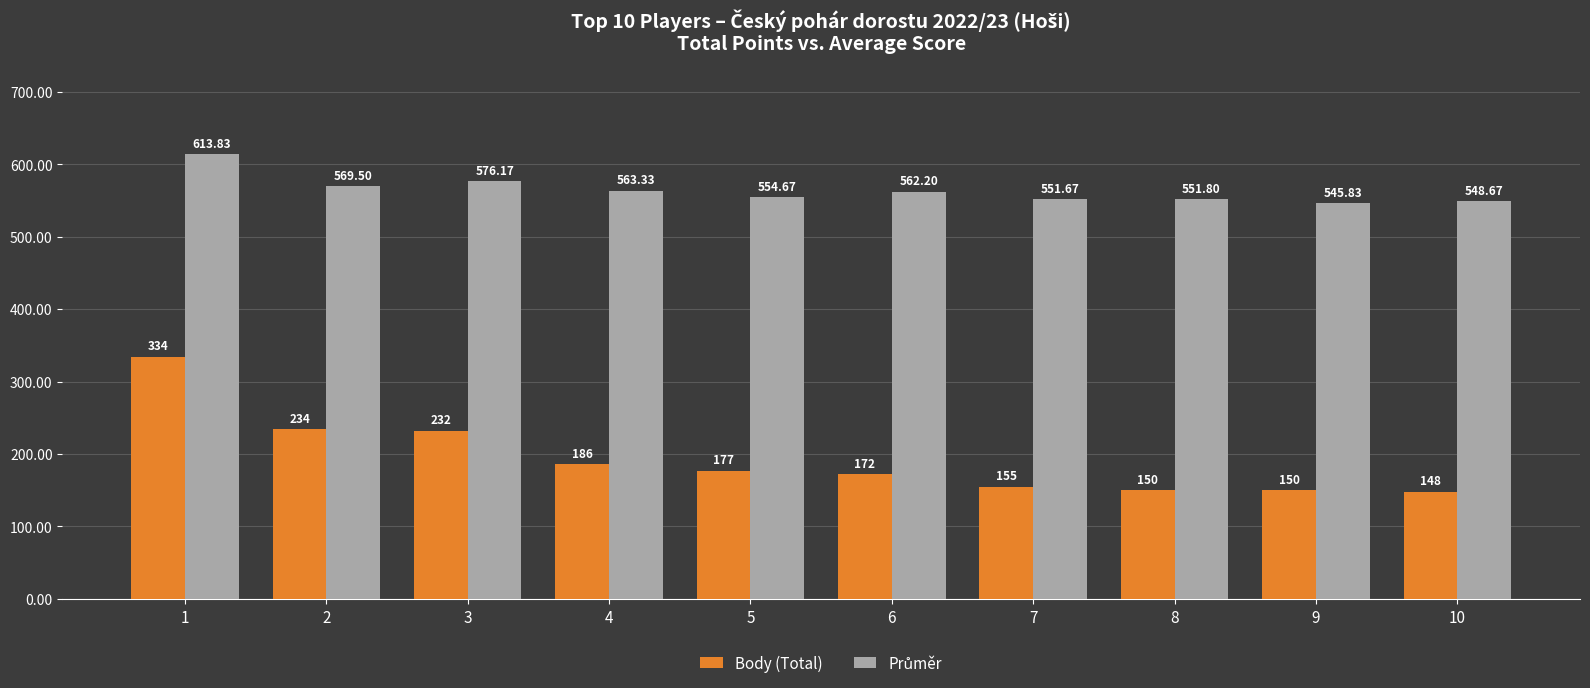

Which series changed the most between 2 and 5?

Body (Total)